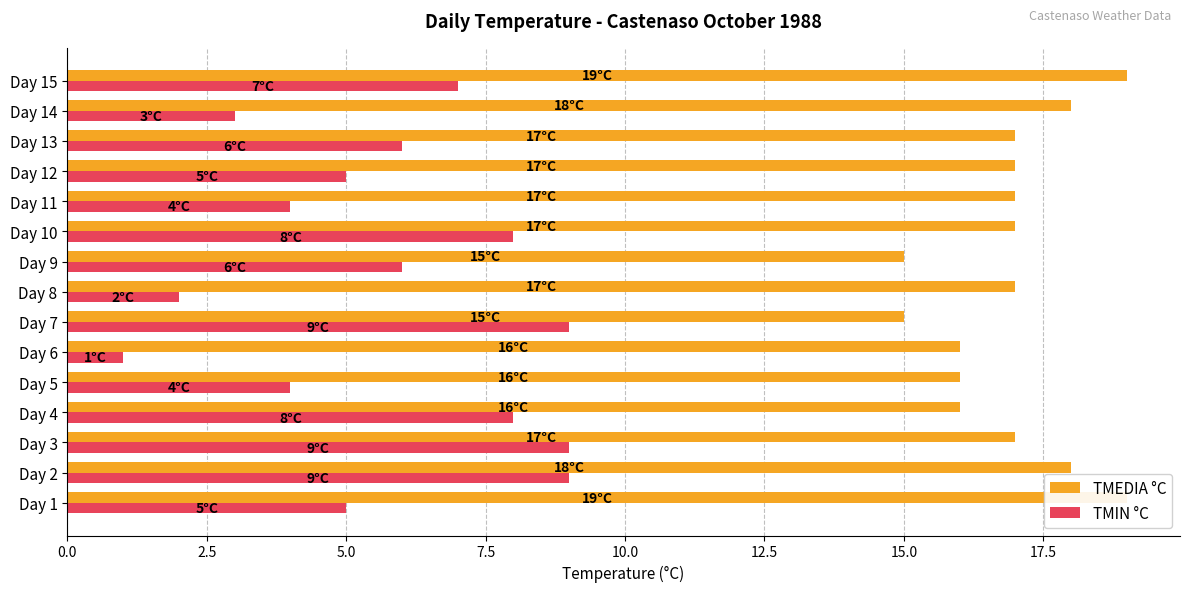

What is the maximum value shown in the chart?

19